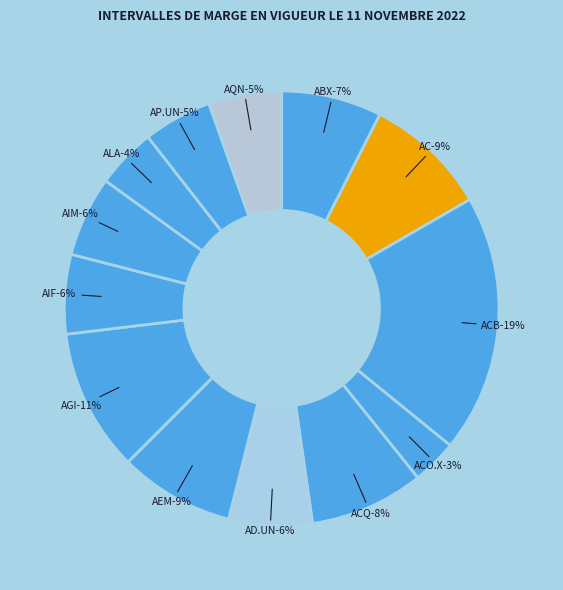

What is the total percentage of ACO.X and AGI?

13.9%